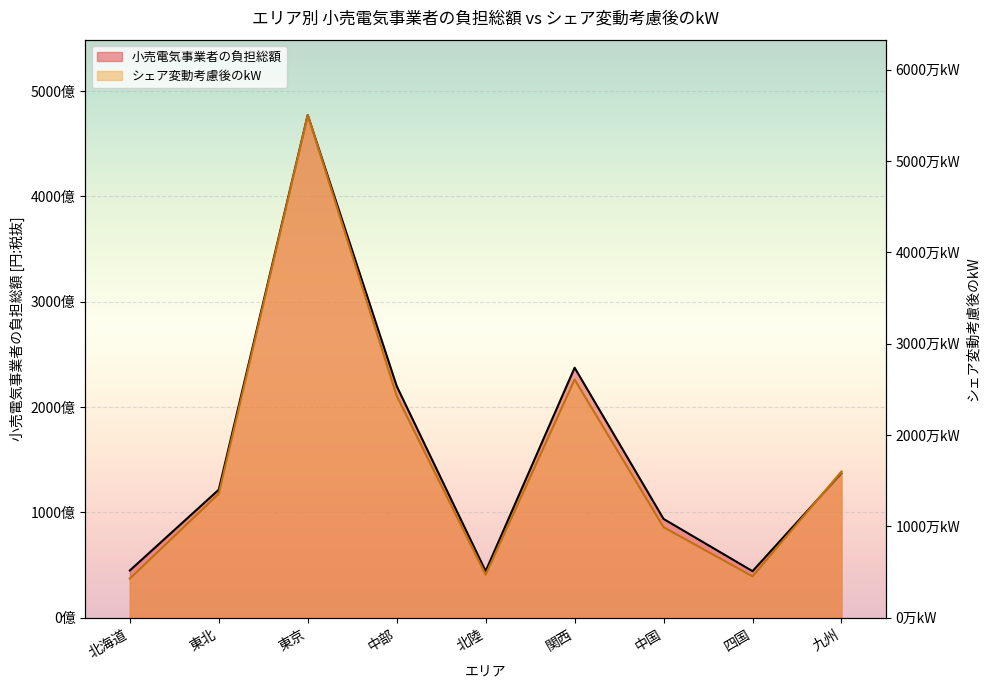

True or false: 小売電気事業者の負担総額 and シェア変動考慮後のkW intersect in this chart.

False